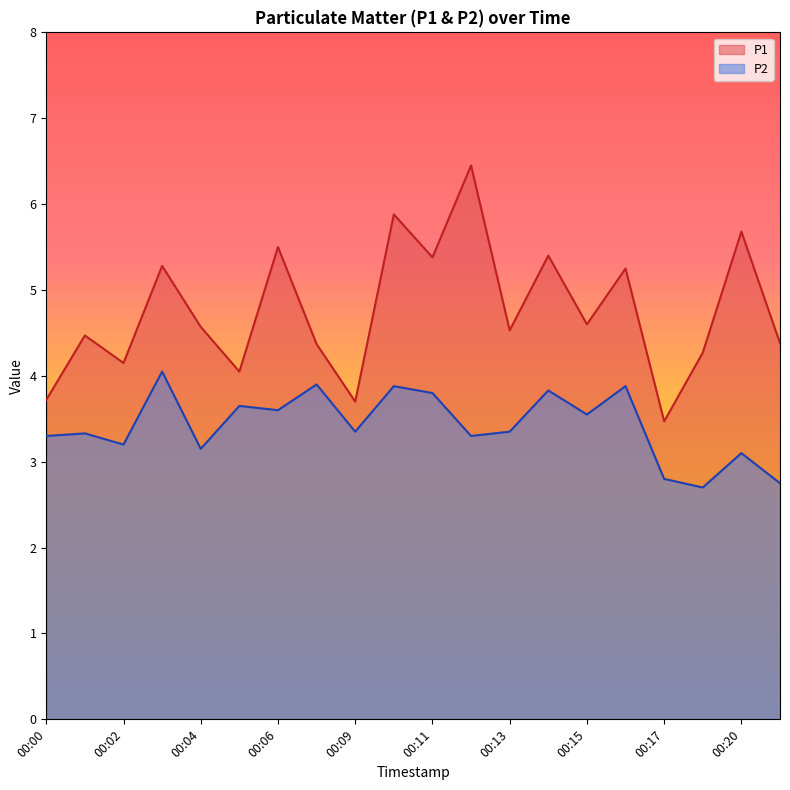

Reading left to right, list all the values displayed in this chart.

P1: 00:00=3.7	00:01=4.5	00:02=4.2	00:03=5.3	00:04=4.6	00:05=4.0	00:06=5.5	00:08=4.4	00:09=3.7	00:10=5.9	00:11=5.4	00:12=6.5	00:13=4.5	00:14=5.4	00:15=4.6	00:16=5.2	00:17=3.5	00:19=4.3	00:20=5.7	00:21=4.4
P2: 00:00=3.3	00:01=3.3	00:02=3.2	00:03=4.0	00:04=3.1	00:05=3.6	00:06=3.6	00:08=3.9	00:09=3.4	00:10=3.9	00:11=3.8	00:12=3.3	00:13=3.4	00:14=3.8	00:15=3.5	00:16=3.9	00:17=2.8	00:19=2.7	00:20=3.1	00:21=2.8